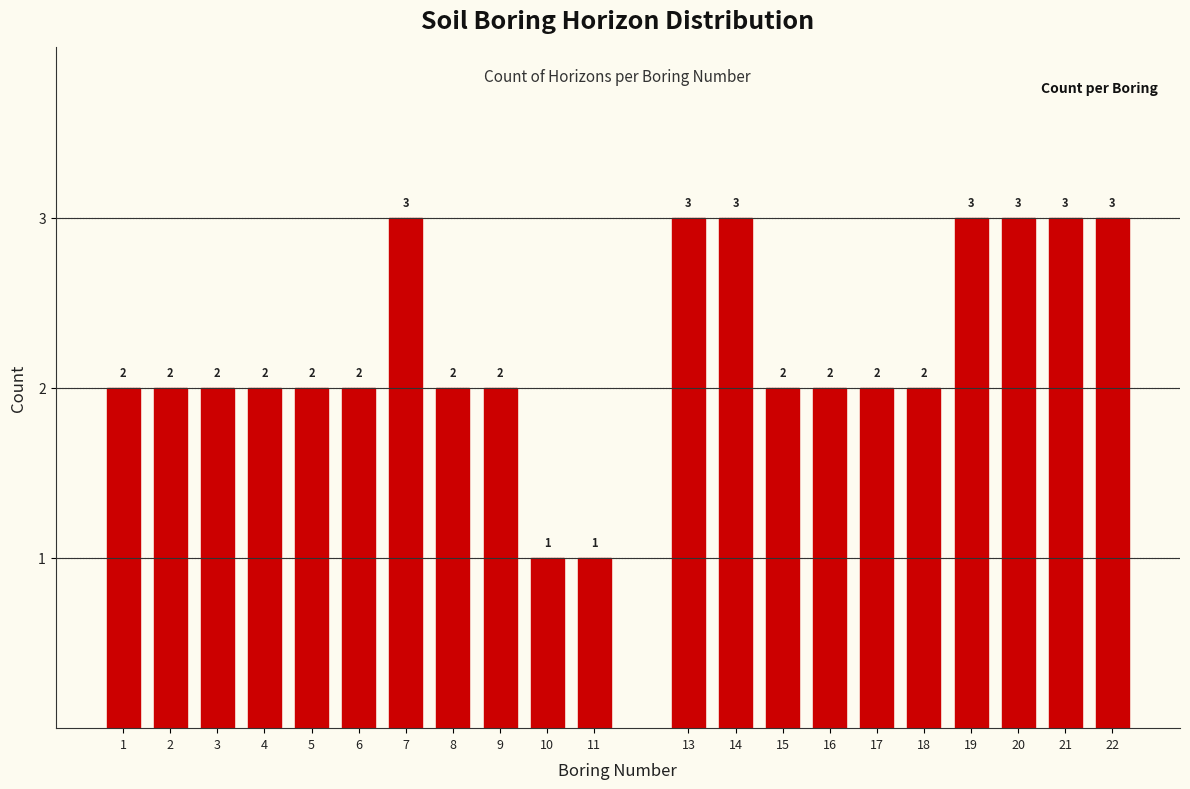

Reading left to right, extract all data points from this chart.

2	2	2	2	2	2	3	2	2	1	1	3	3	2	2	2	2	3	3	3	3